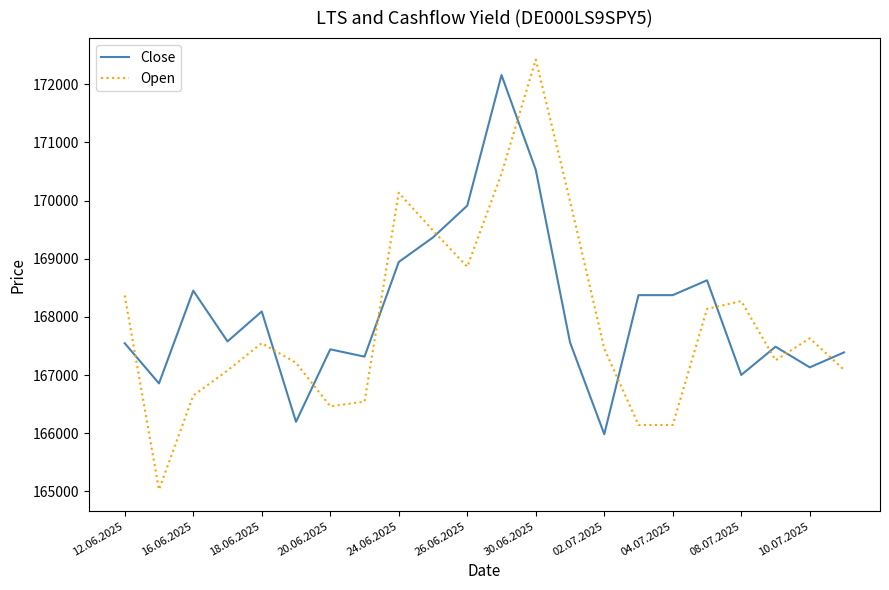

What is the minimum value for Open?

165029